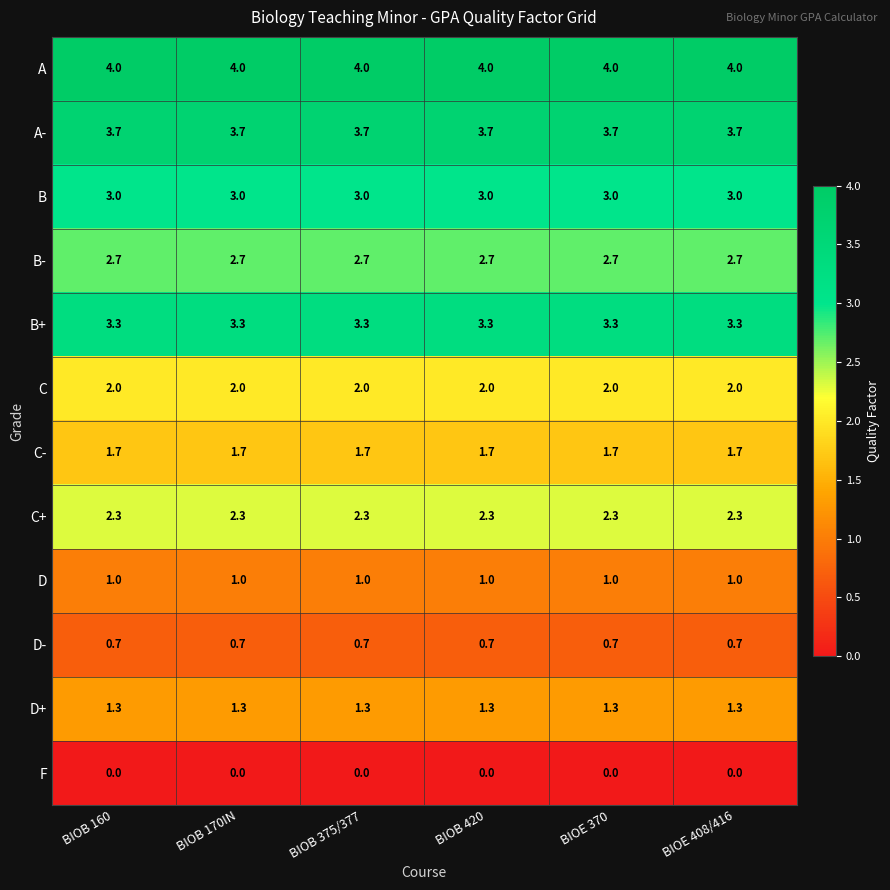

What is the sum of the C- values at BIOB 170IN and BIOB 375/377?

3.4